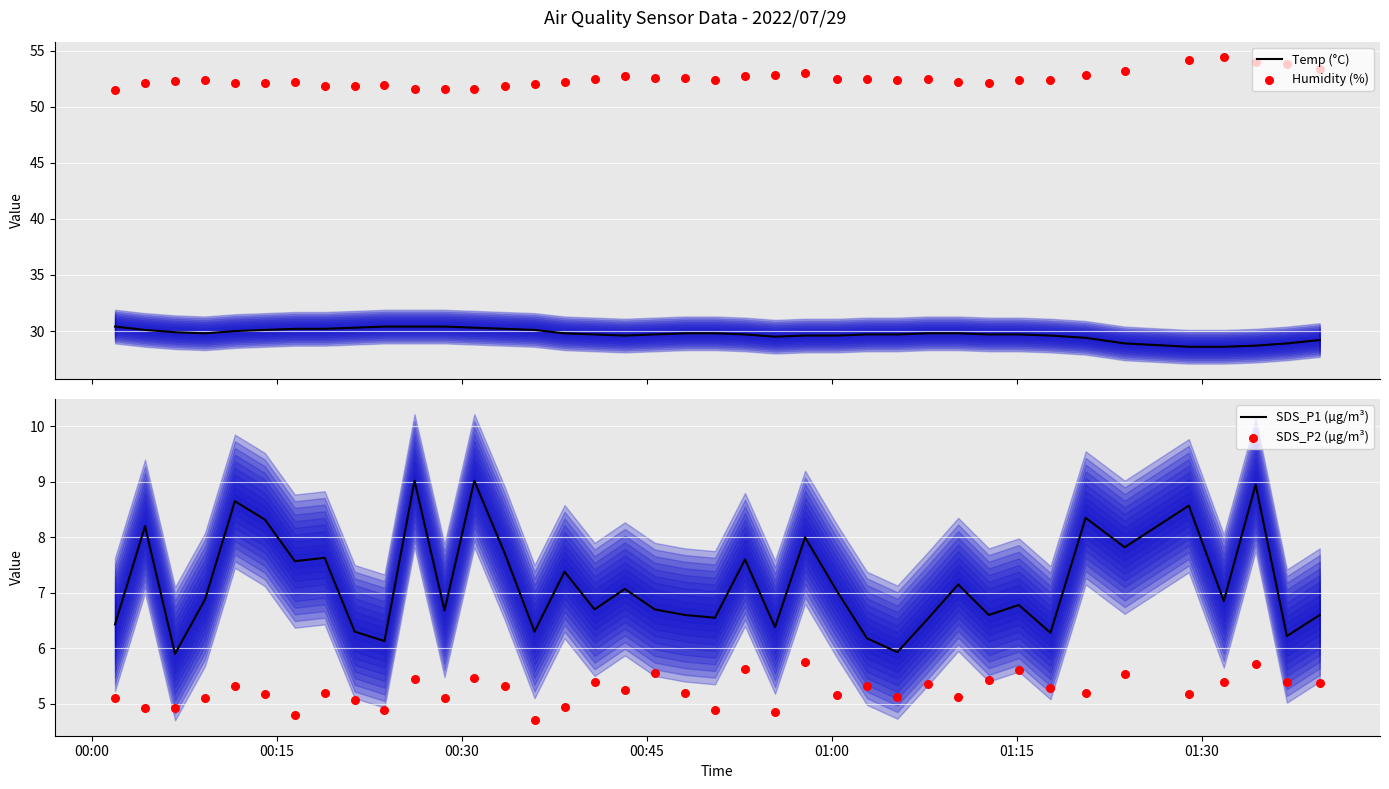

Which series has the largest Y range (max minus min)?

SDS_P1 (µg/m³)